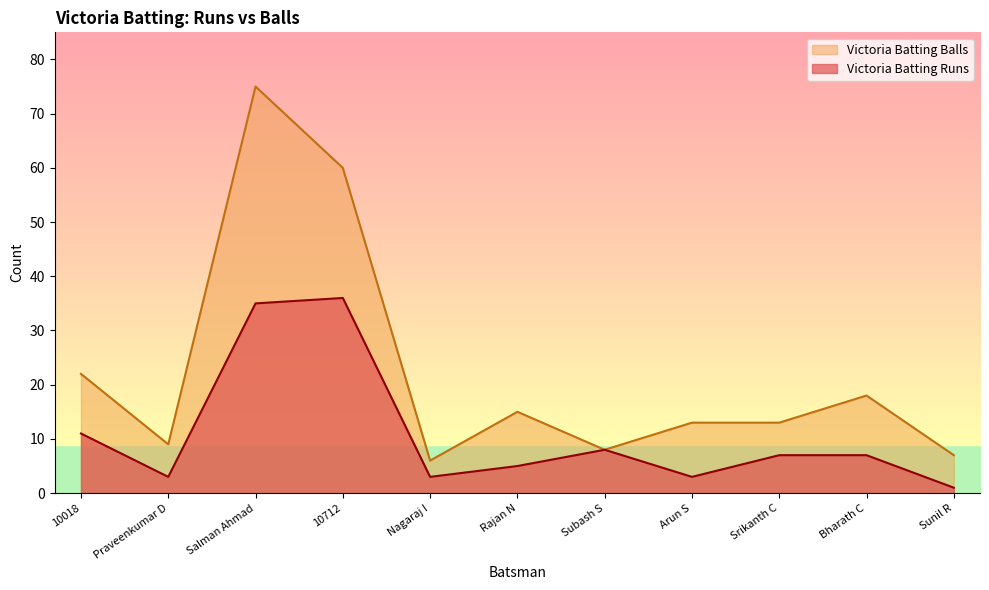

True or false: Victoria Batting Runs has more than 0 points higher than both neighbors.

True